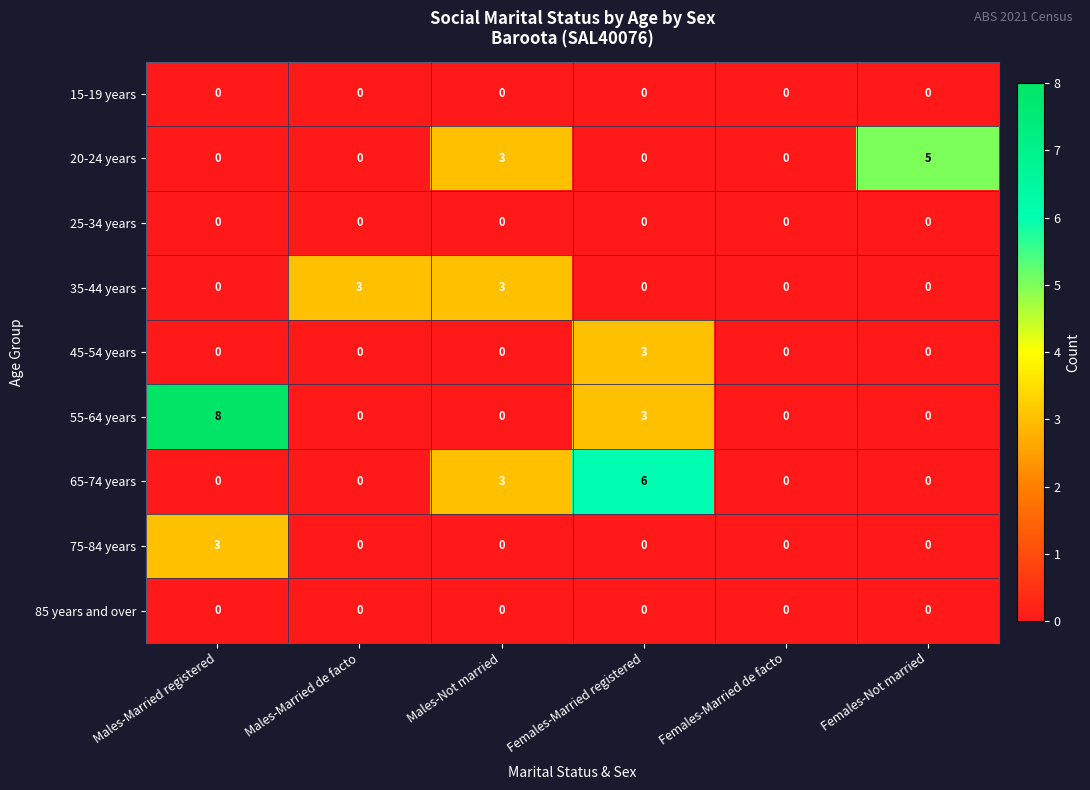

Which series has the widest spread of values?

55-64 years